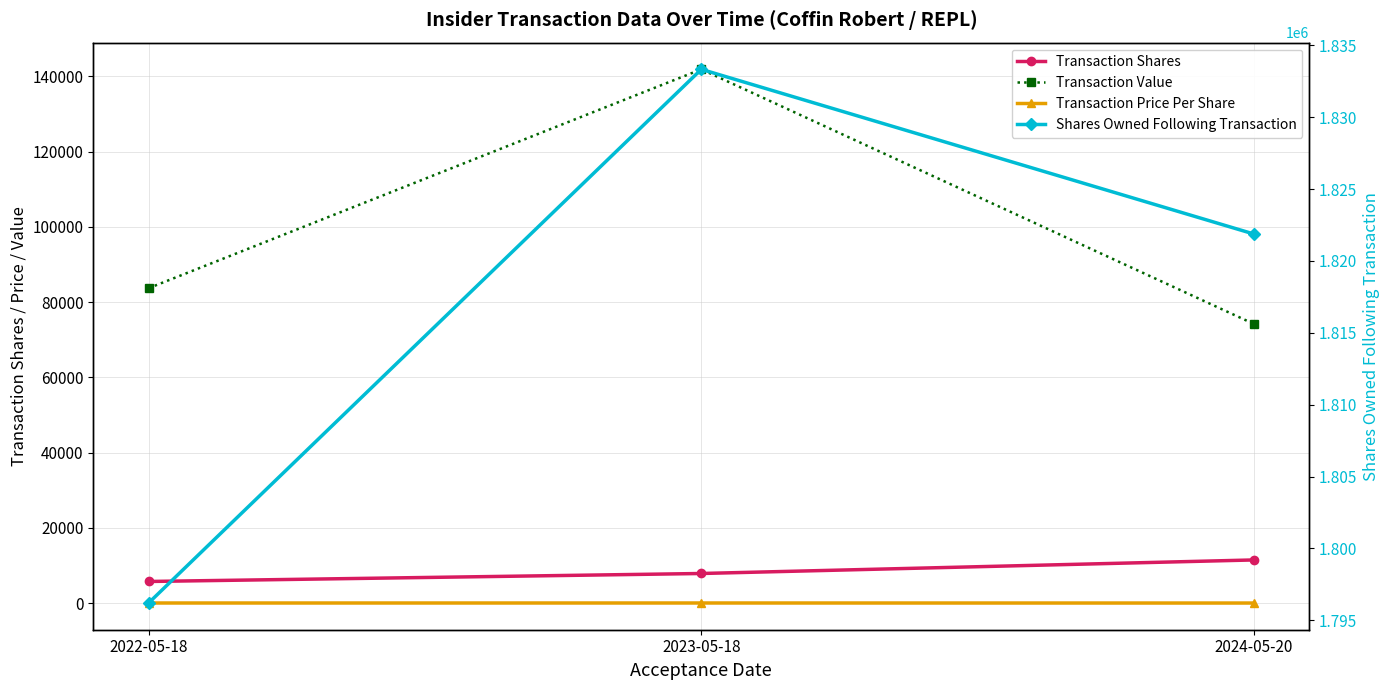

Which series has the largest total across all categories?

Shares Owned Following Transaction